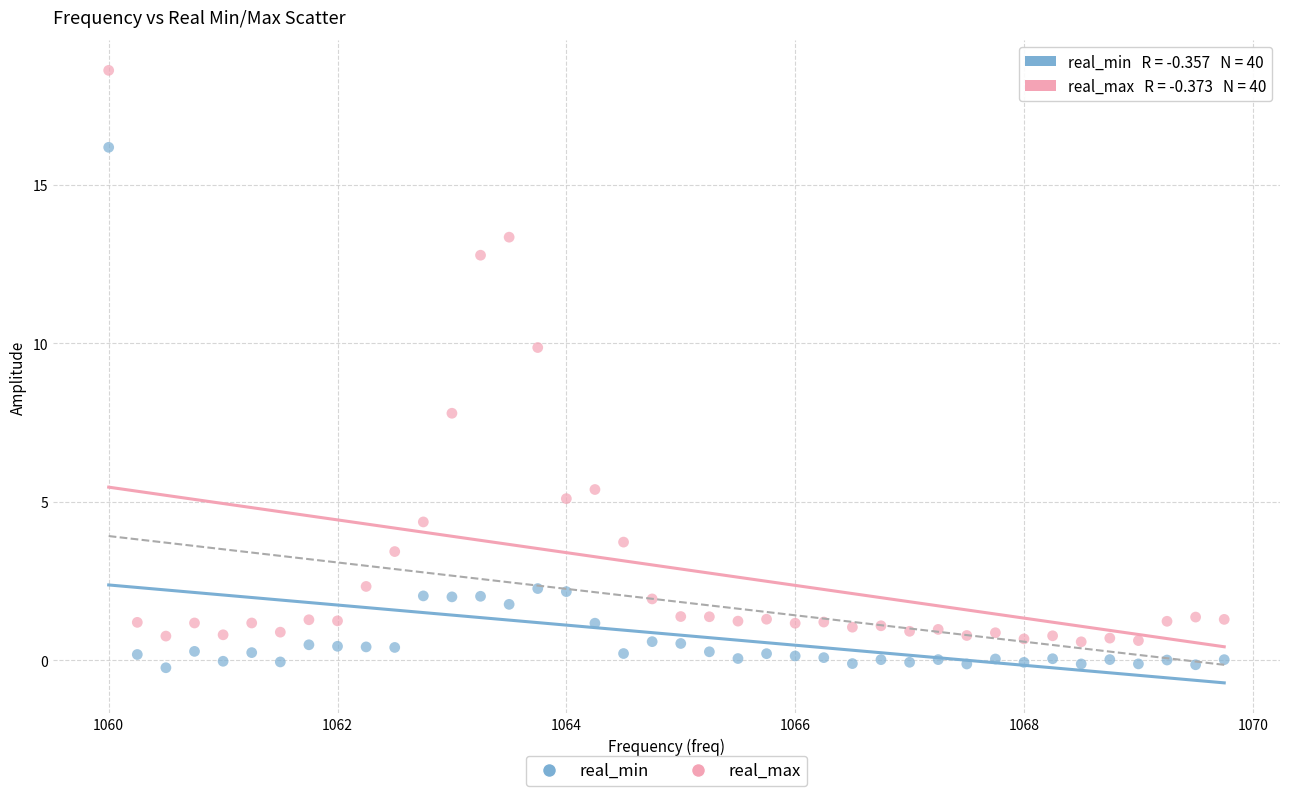

Across all data points, what is the range of Y values (max minus min)?

18.8